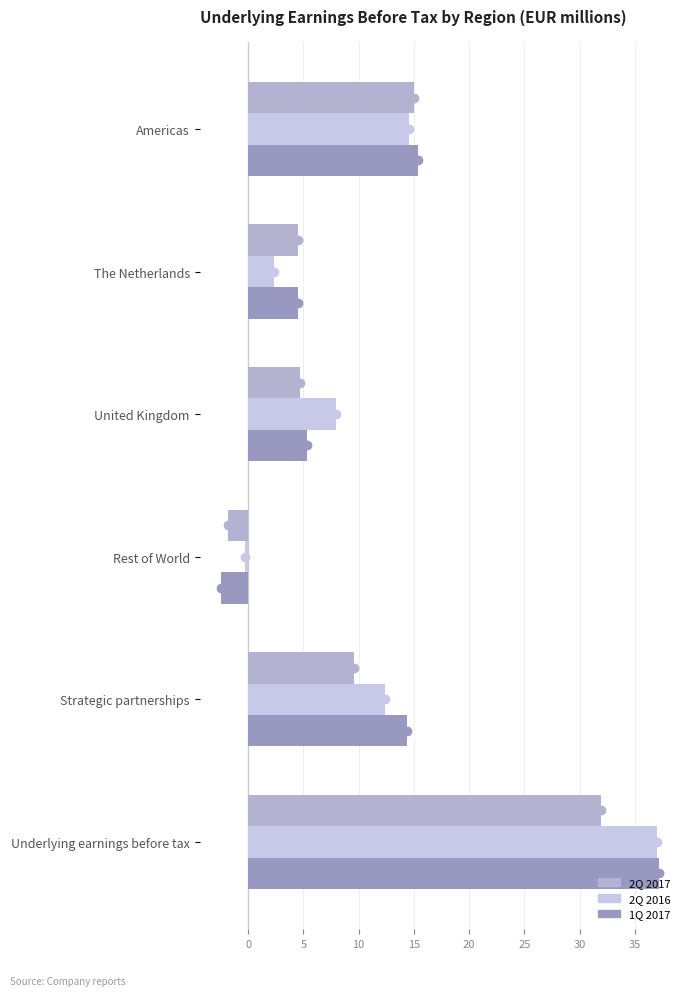

Rank the series by their maximum value, from lowest to highest.

2Q 2017, 2Q 2016, 1Q 2017